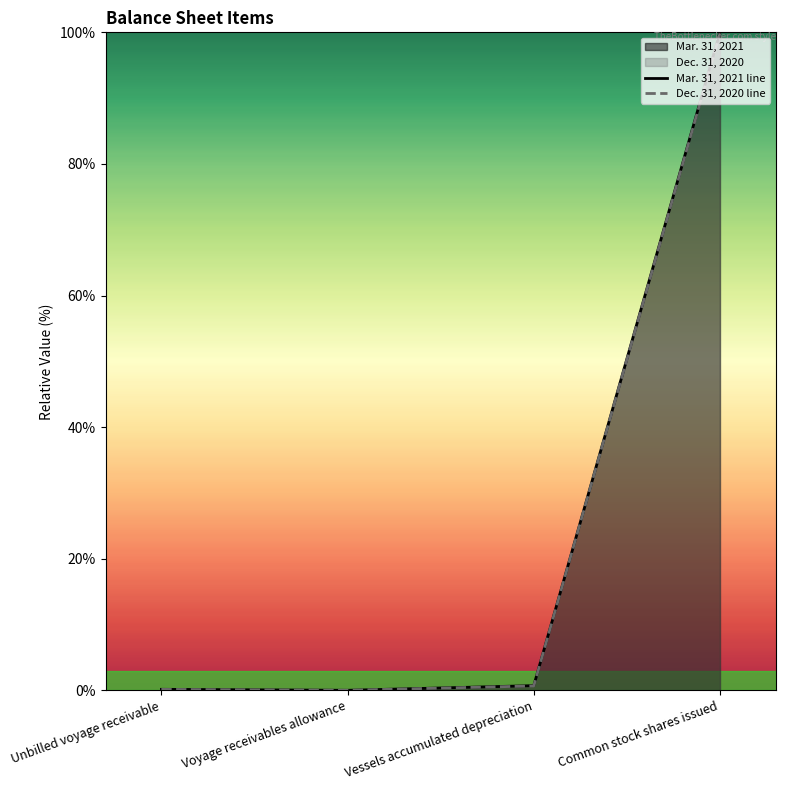

Reading left to right, what are all the values shown in this chart?

Mar. 31, 2021 line: Unbilled voyage receivable=0.1	Voyage receivables allowance=0.0	Vessels accumulated depreciation=0.7	Common stock shares issued=100.0
Dec. 31, 2020 line: Unbilled voyage receivable=0.1	Voyage receivables allowance=0.0	Vessels accumulated depreciation=0.7	Common stock shares issued=99.9